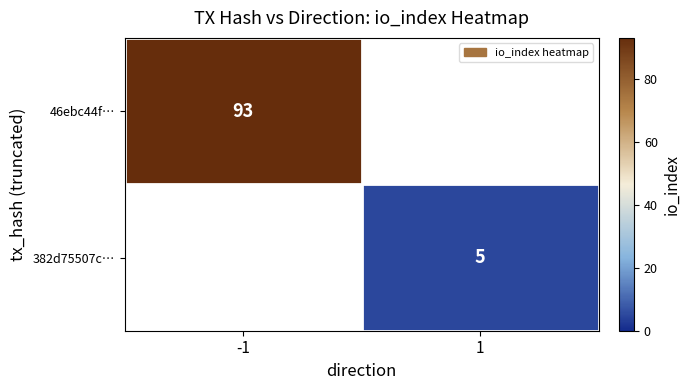

The 46ebc44f… series shows 93 at -1. True or false?

True